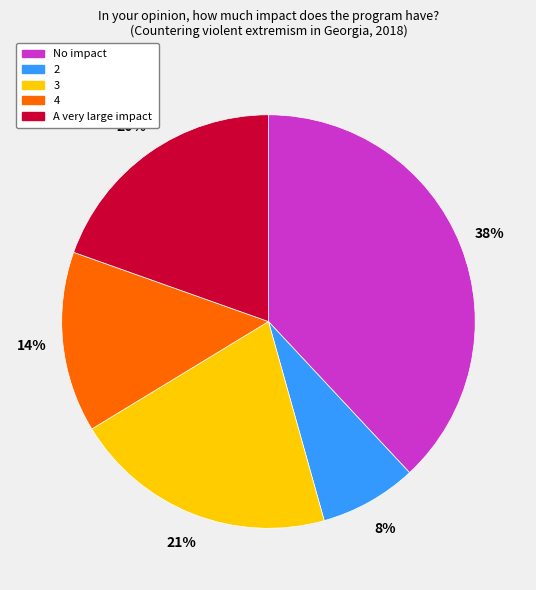

The 3 slice represents 21% of the pie. True or false?

True